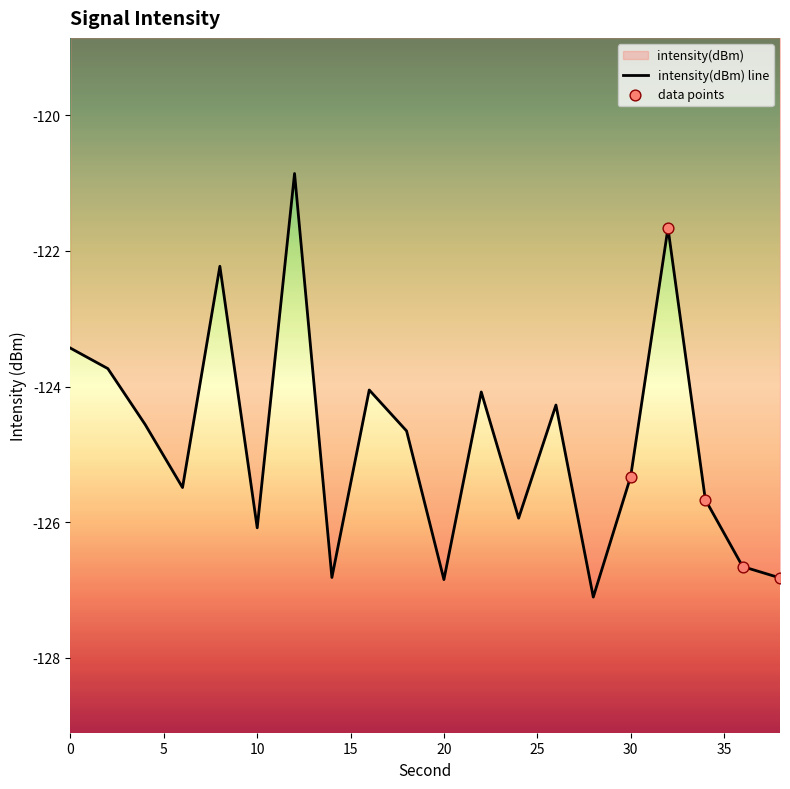

Which has a higher value, 20 or 14?

14